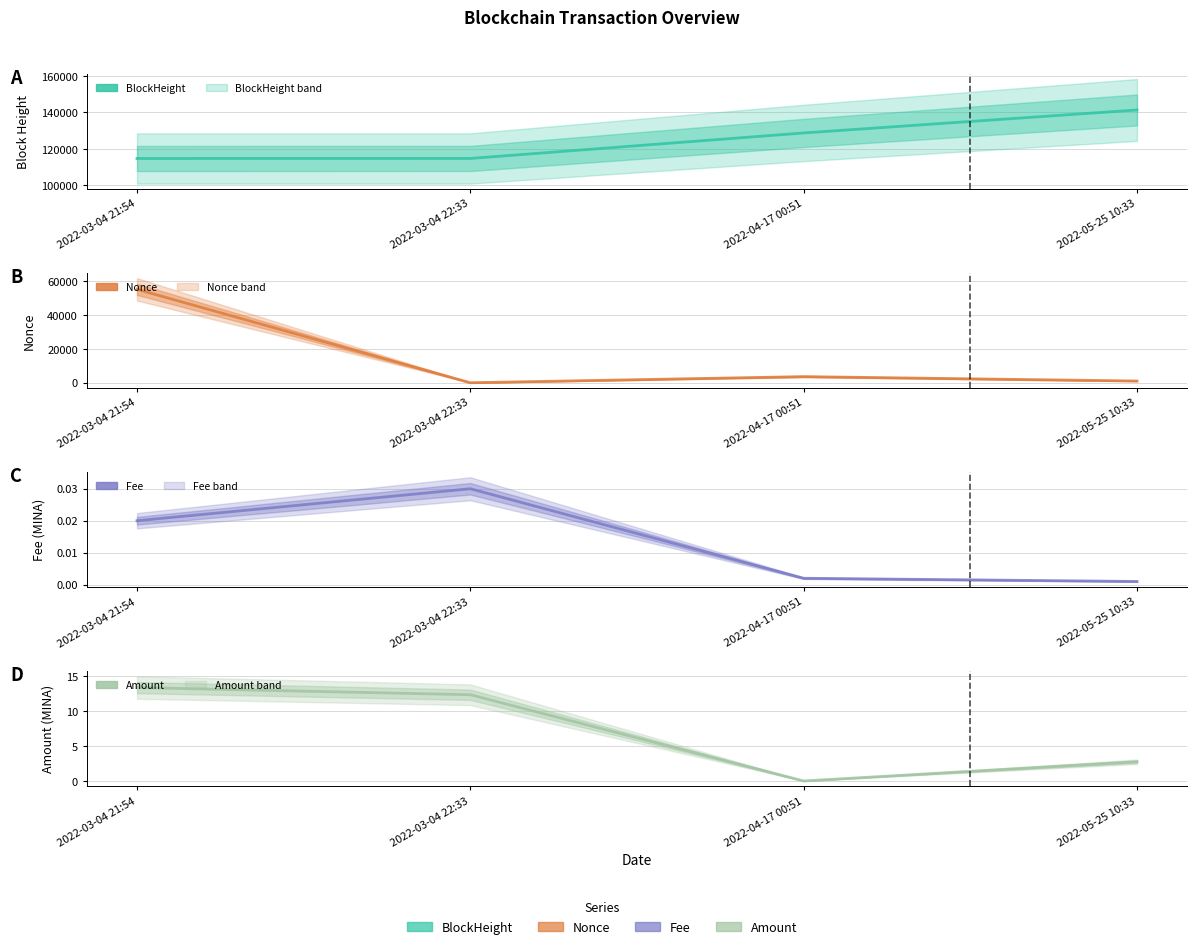

True or false: Fee has more than 0 points higher than both neighbors.

True